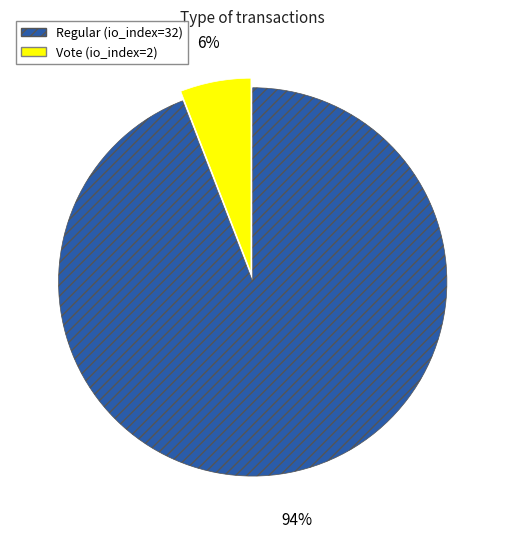

True or false: Vote accounts for 1% of the total.

False